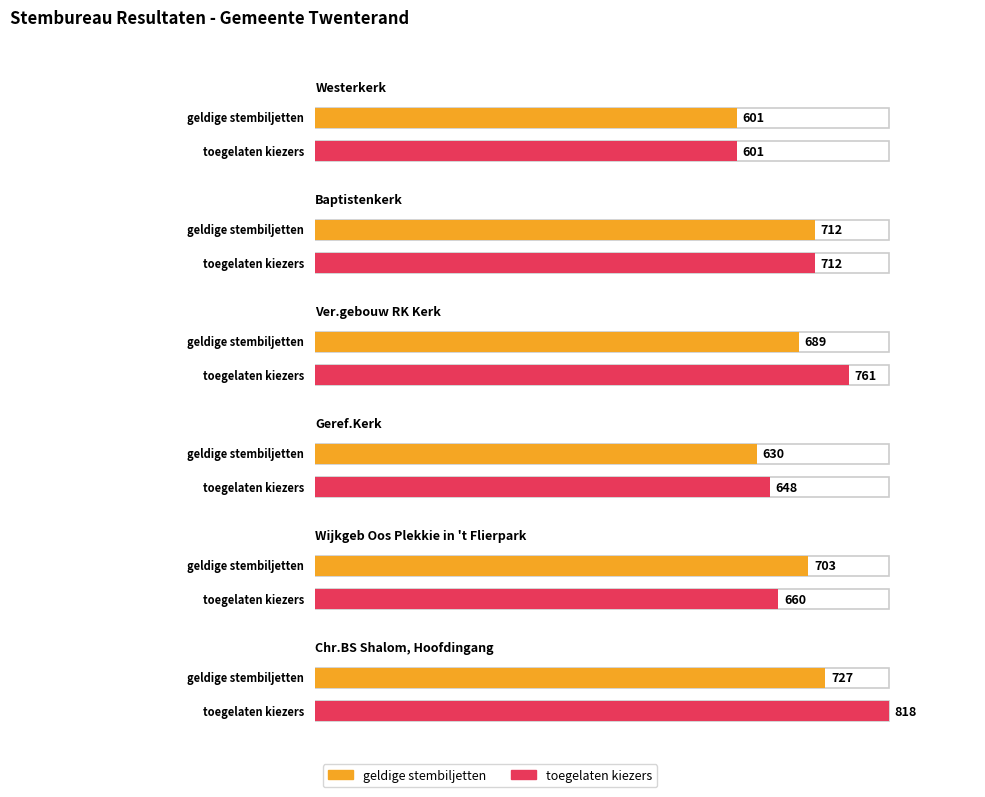

What is the label of the 6th bar from the right?

Westerkerk